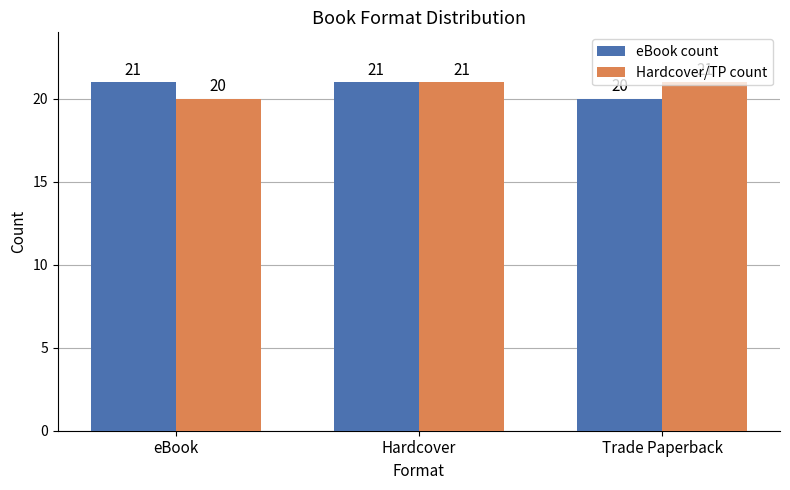

What is the greatest value displayed?

21